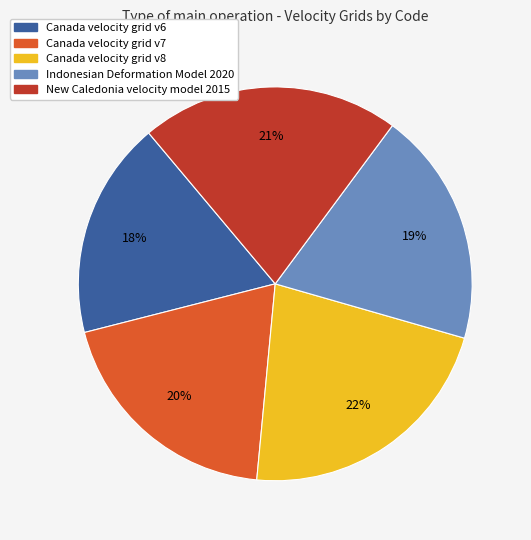

What is the ratio of the value at Canada velocity grid v8 to the value at New Caledonia velocity model 2015?

1.0